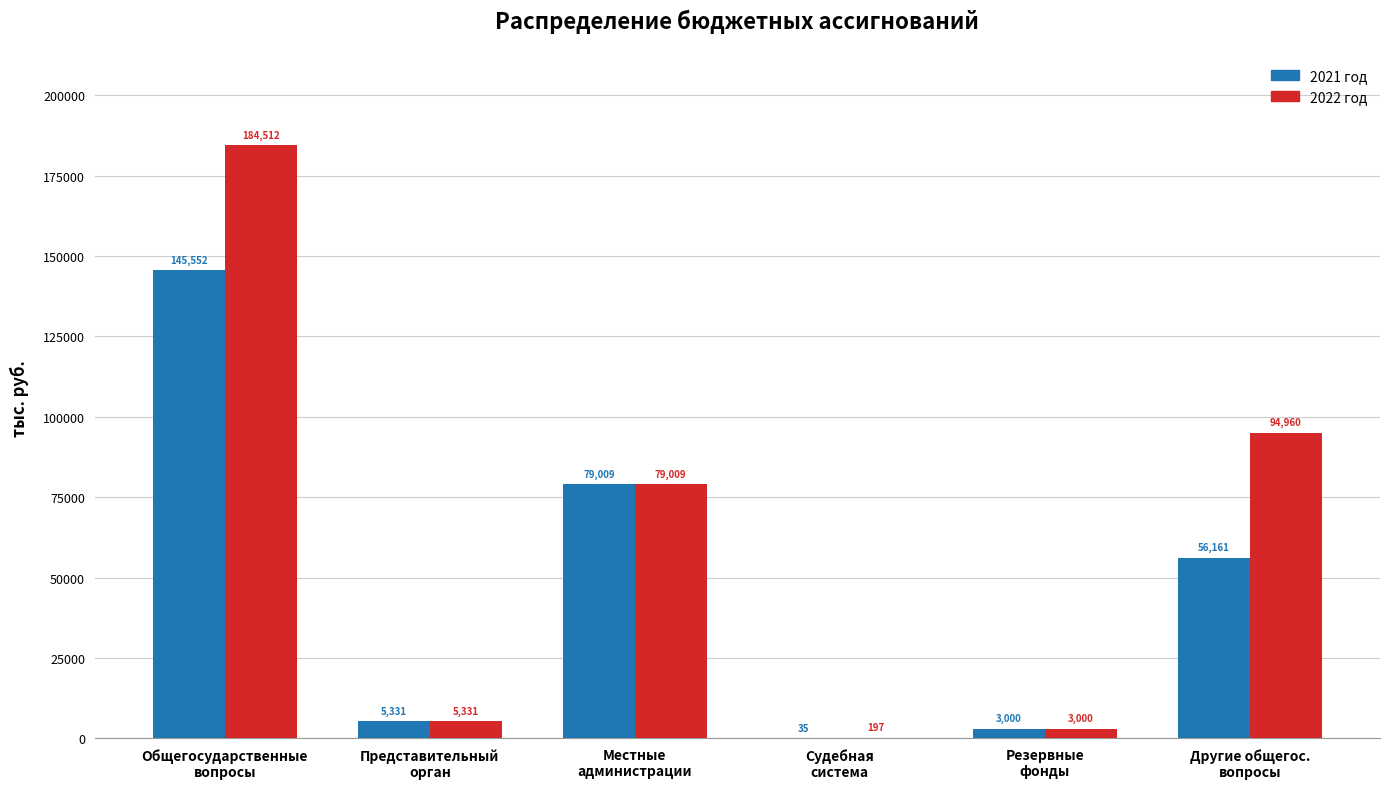

Which series has the largest total across all categories?

2022 год